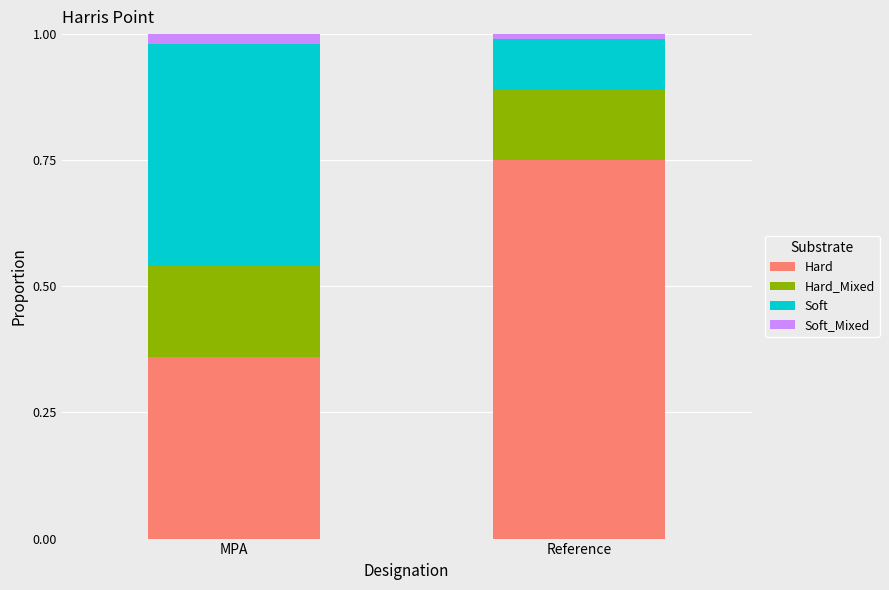

What are all the series names shown in the legend?

Hard, Hard_Mixed, Soft, Soft_Mixed